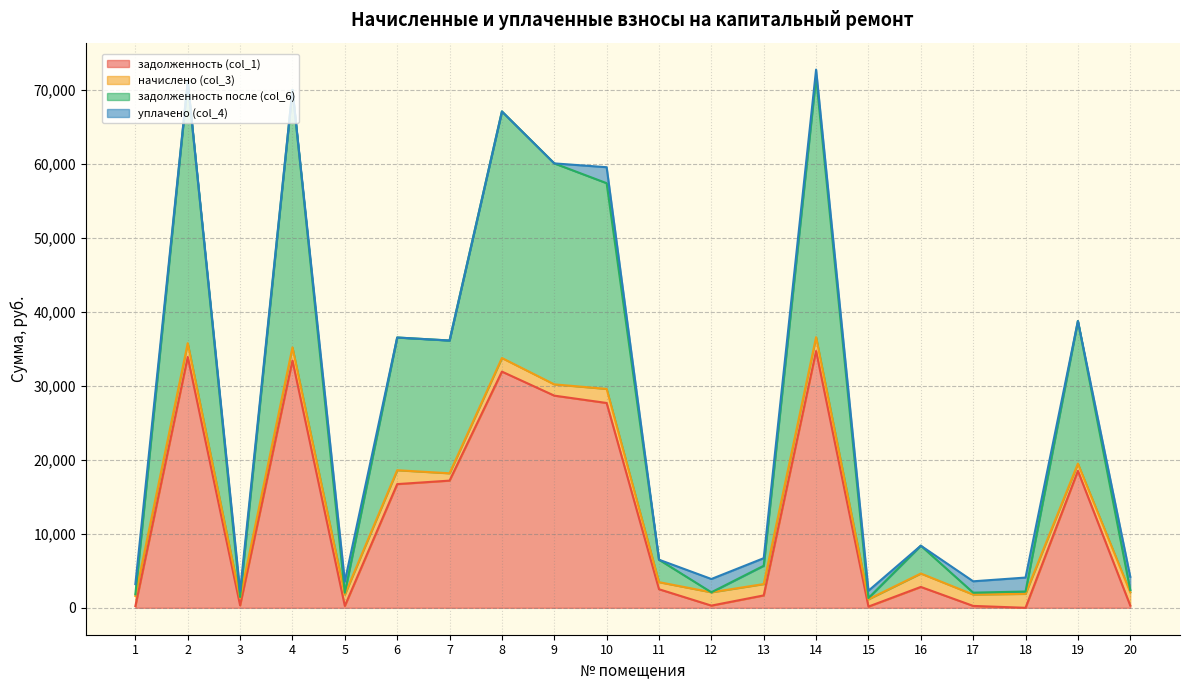

How many lines are shown in the chart?

4